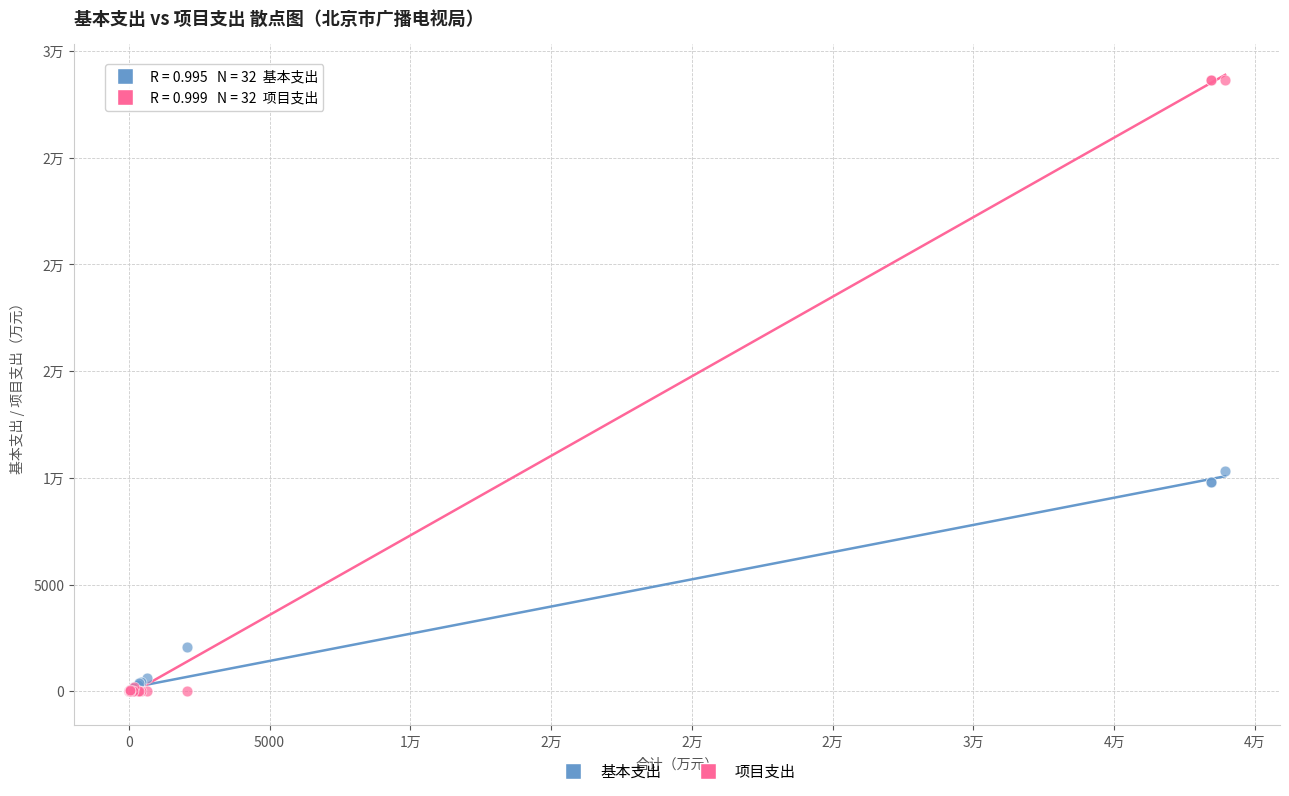

What are all the series names shown in the legend?

基本支出, 项目支出